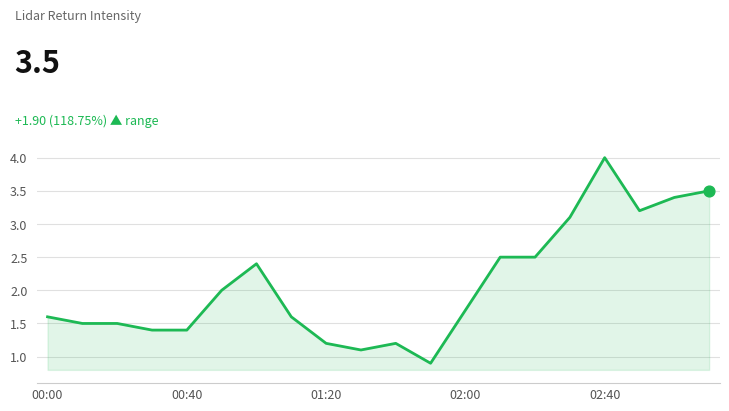

What is the smallest value displayed?

0.9